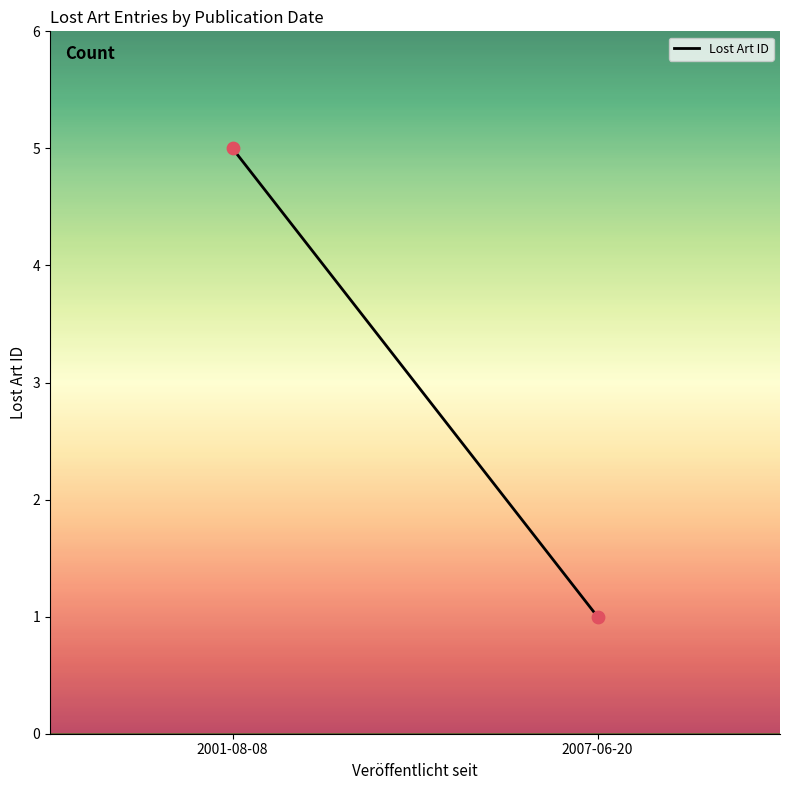

What is the range of Y values (max minus min)?

4